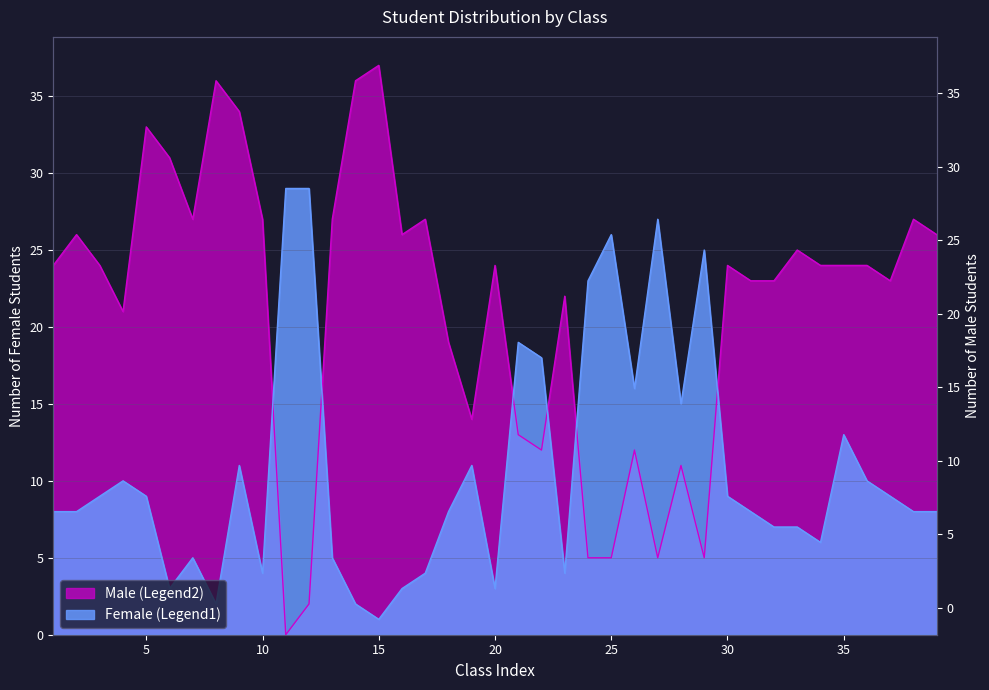

What is the value of the Female (Legend1) point at the 34th from the left?

6